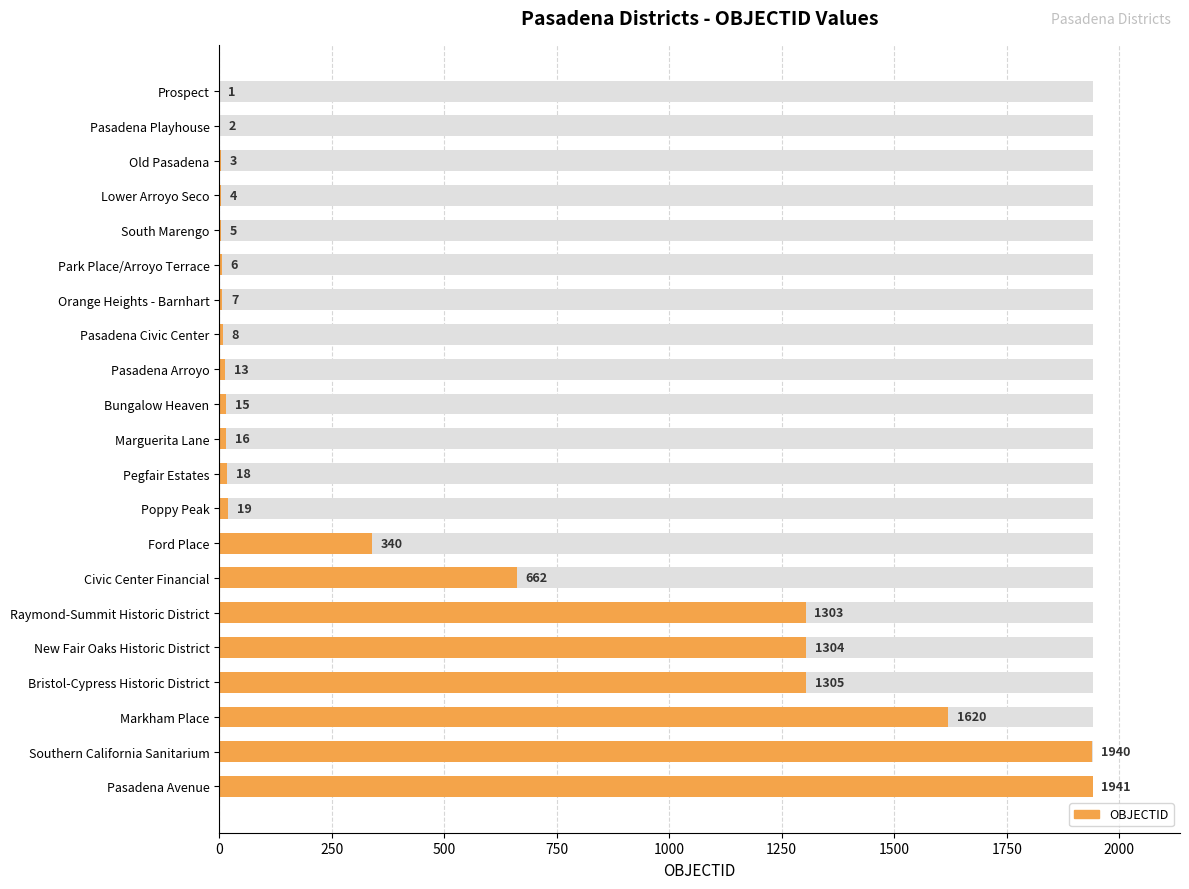

Reading left to right, list all the values displayed in this chart.

1	2	3	4	5	6	7	8	13	15	16	18	19	340	662	1303	1304	1305	1620	1940	1941